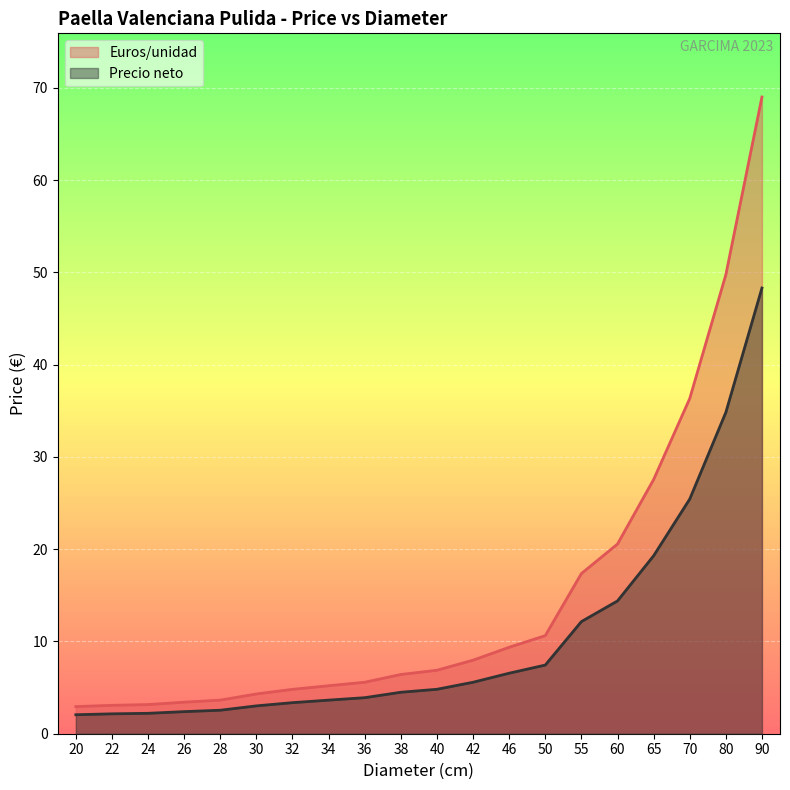

How many values in the Precio neto series are below 4?

9